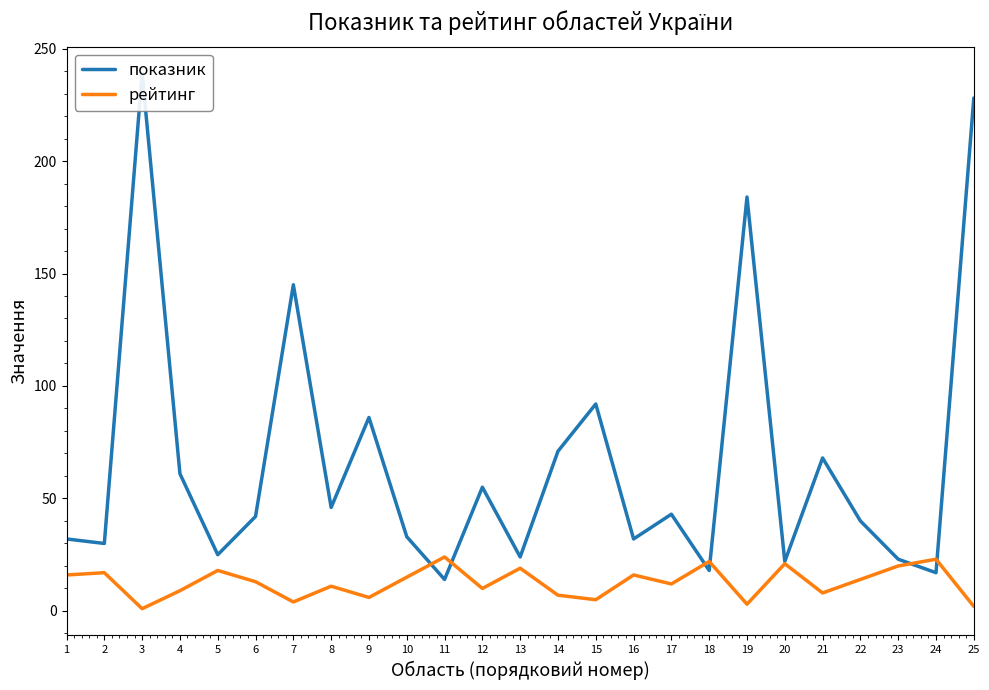

At which category does the chart reach its minimum across all series?

3